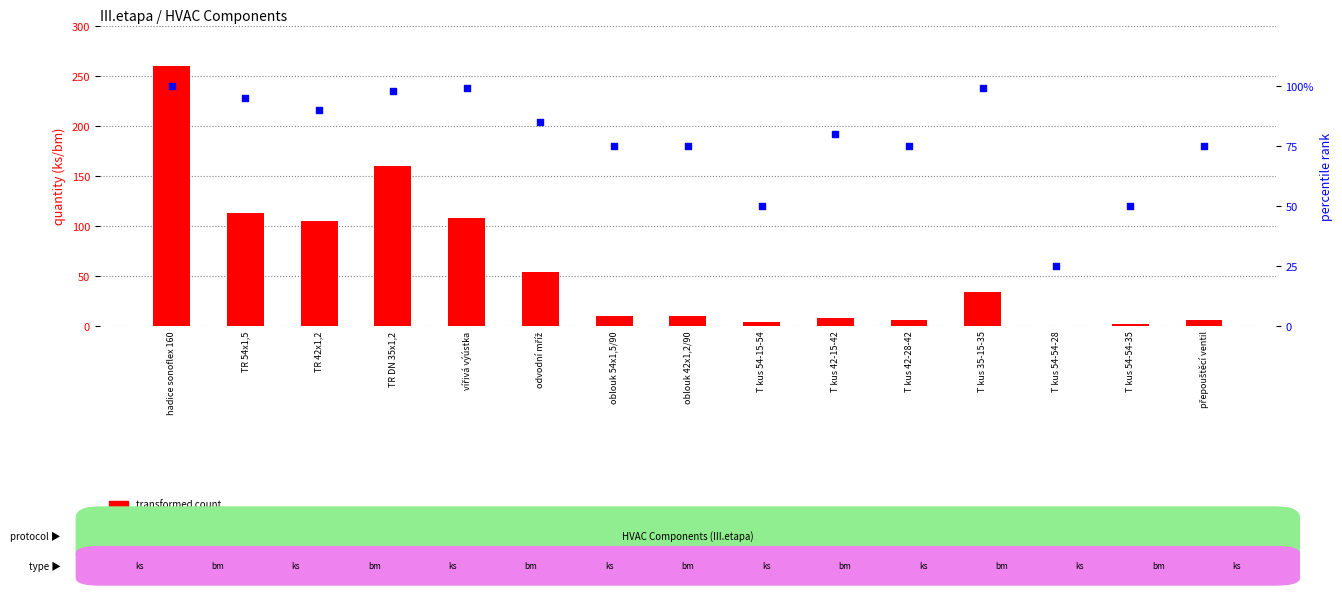

Is the value of percentile rank within the sample at TR DN 35x1,2 greater than the value of transformed count at odvodní mříž?

Yes